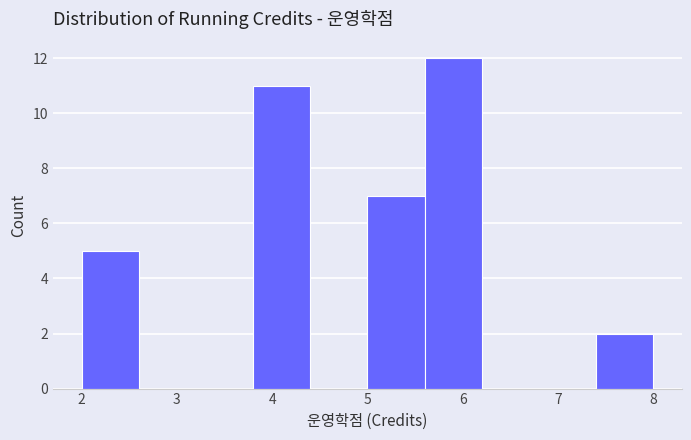

Reading left to right, list every bar in this chart as the range it spans on the x-axis followed by its height. The values are not printed on the chart, so give them approximately, as read against the axis.

2.0 to 2.6: 5
2.6 to 3.2: 0
3.2 to 3.8: 0
3.8 to 4.4: 11
4.4 to 5.0: 0
5.0 to 5.6: 7
5.6 to 6.2: 12
6.2 to 6.8: 0
6.8 to 7.4: 0
7.4 to 8.0: 2